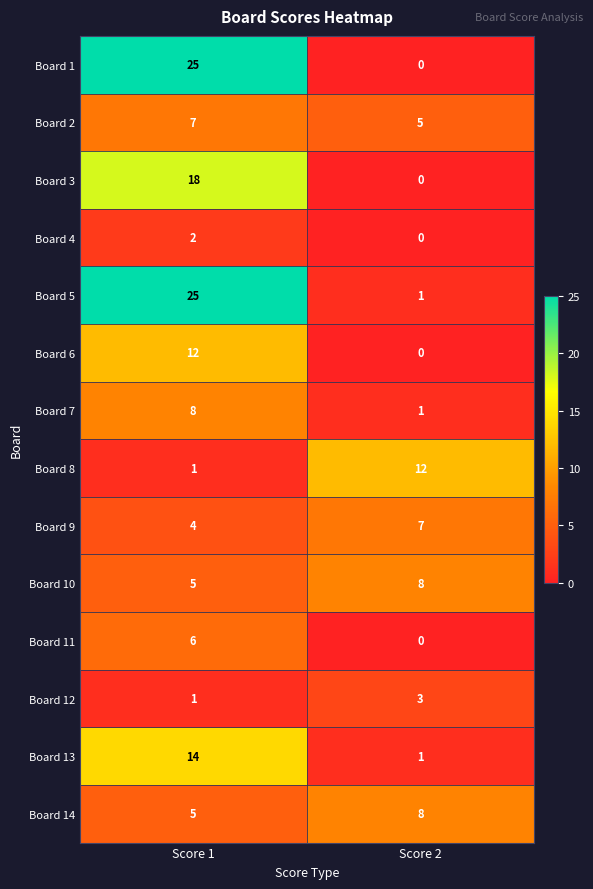

What is the total value across all series at Score 2?

46